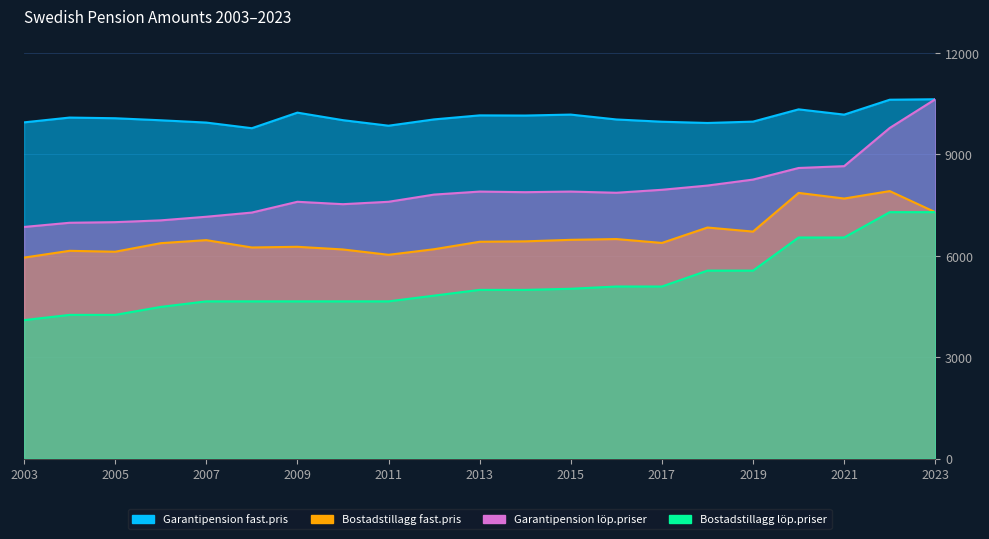

Does the chart display data point markers on the line(s)?

No